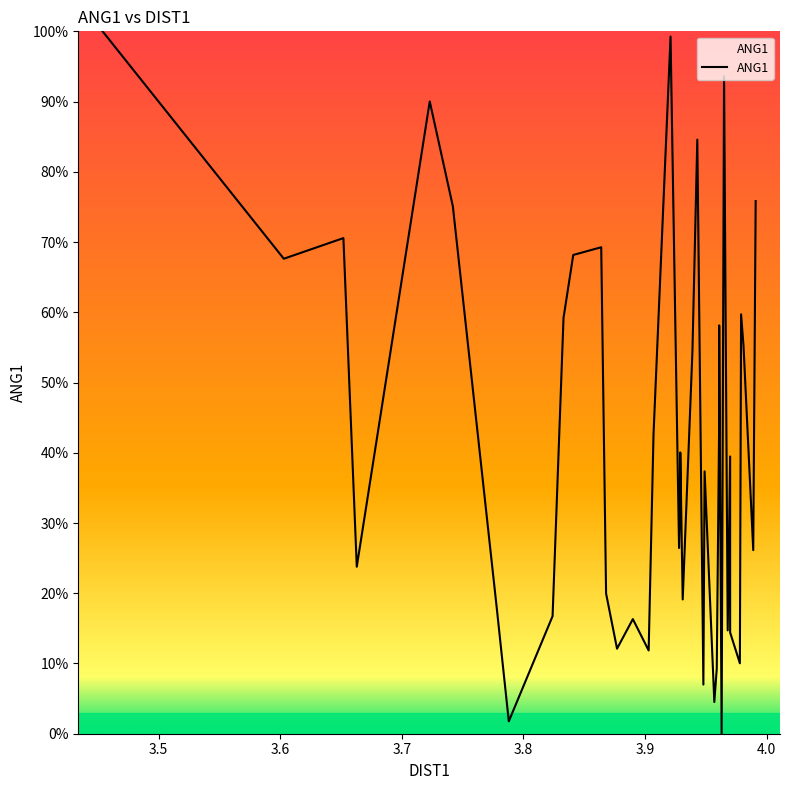

Is it true that the value at 17 is 151.6?

False